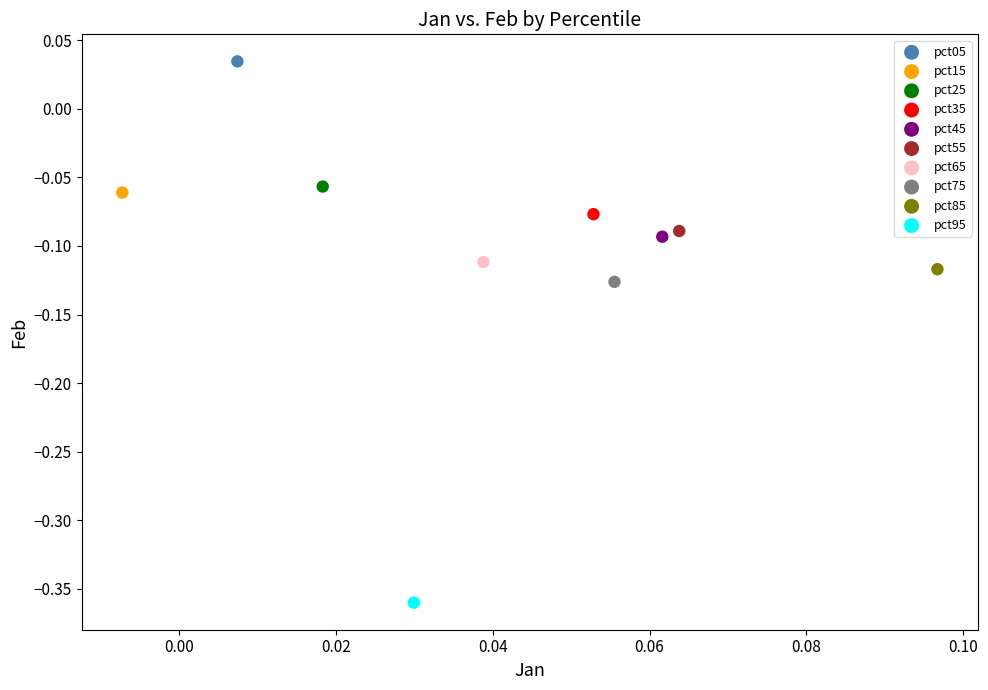

What are all the series names shown in the legend?

pct05, pct15, pct25, pct35, pct45, pct55, pct65, pct75, pct85, pct95